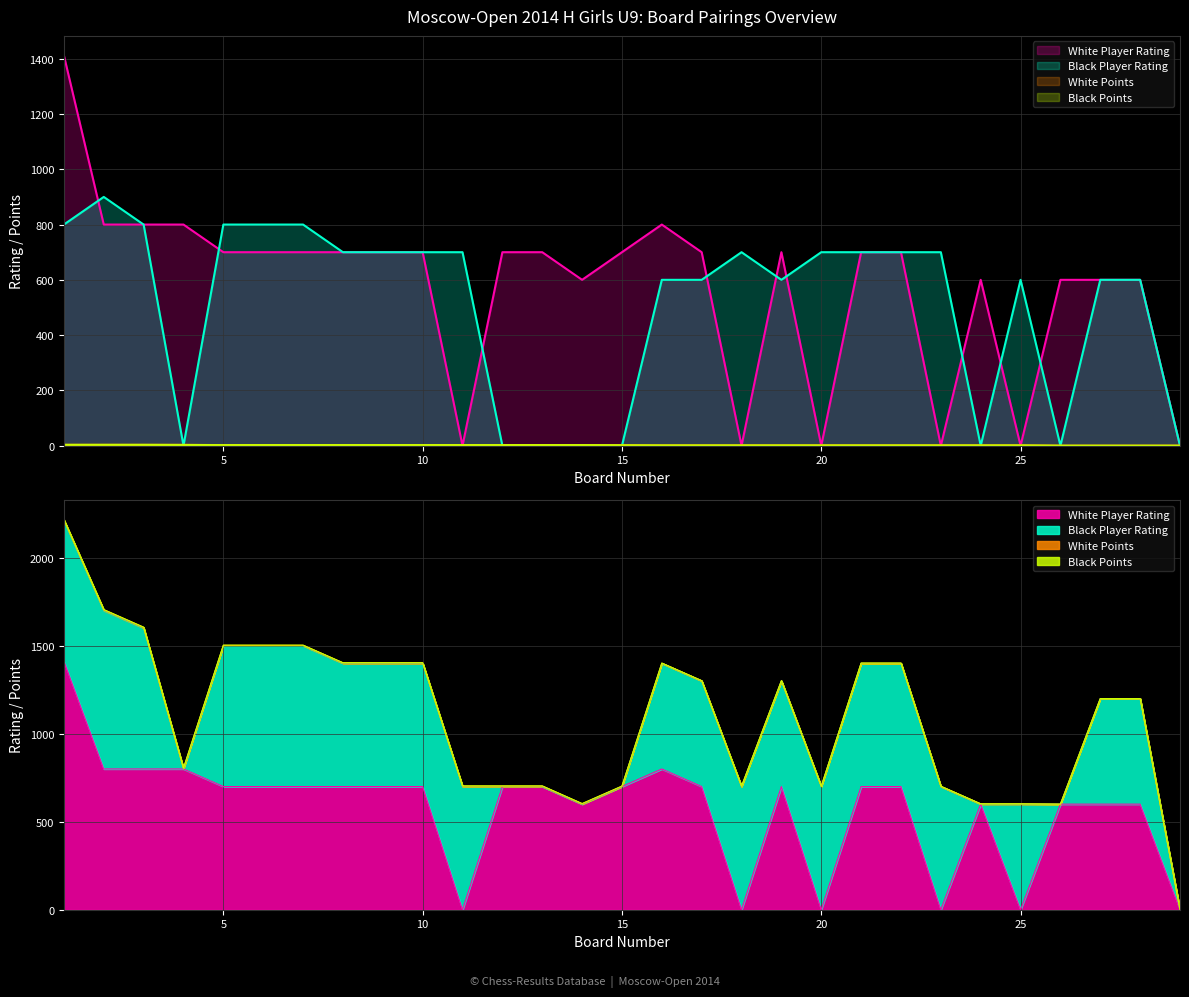

At which category is the sum across all series the highest?

1